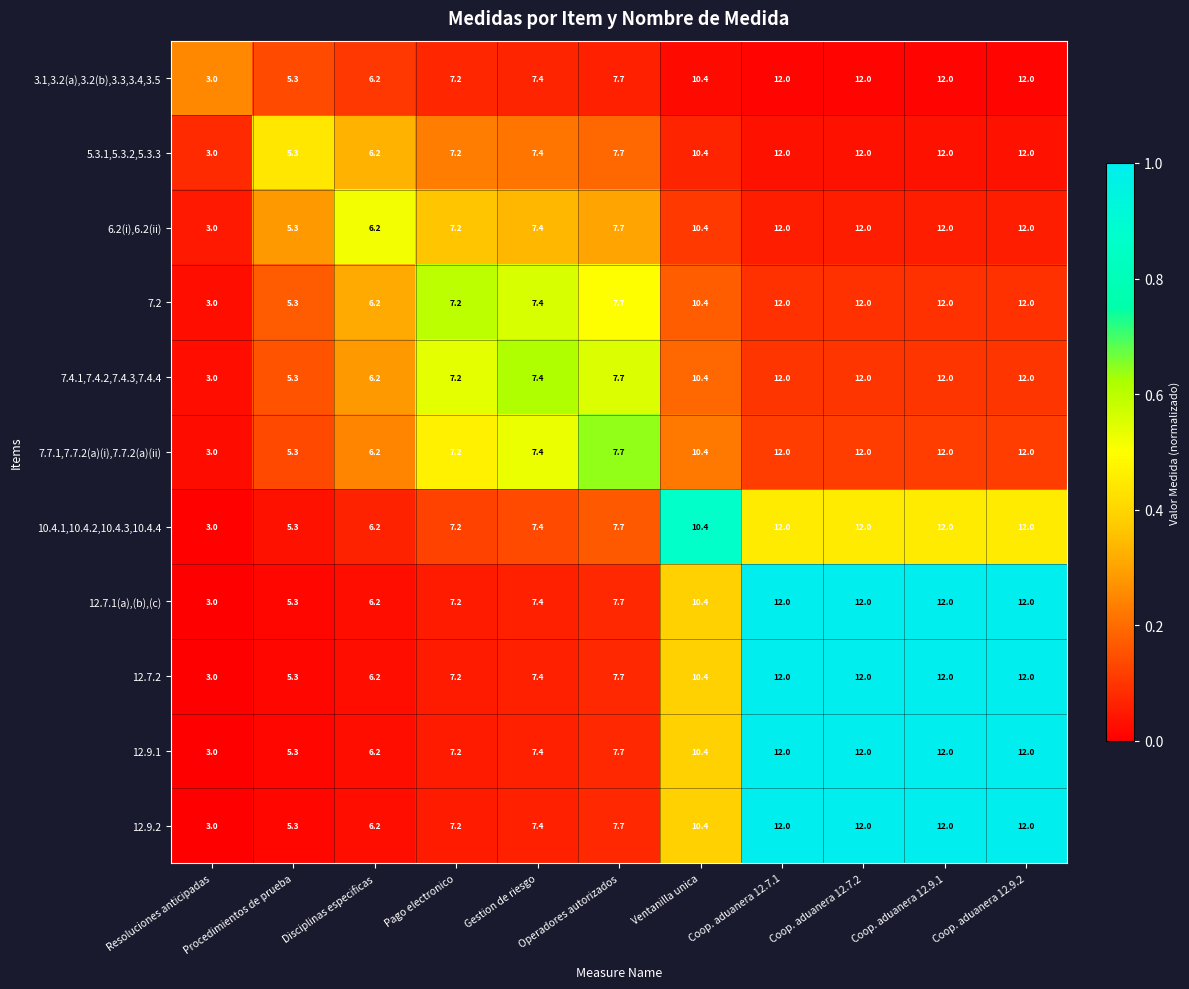

Read the 12.7.2 value at Pago electronico.

7.2